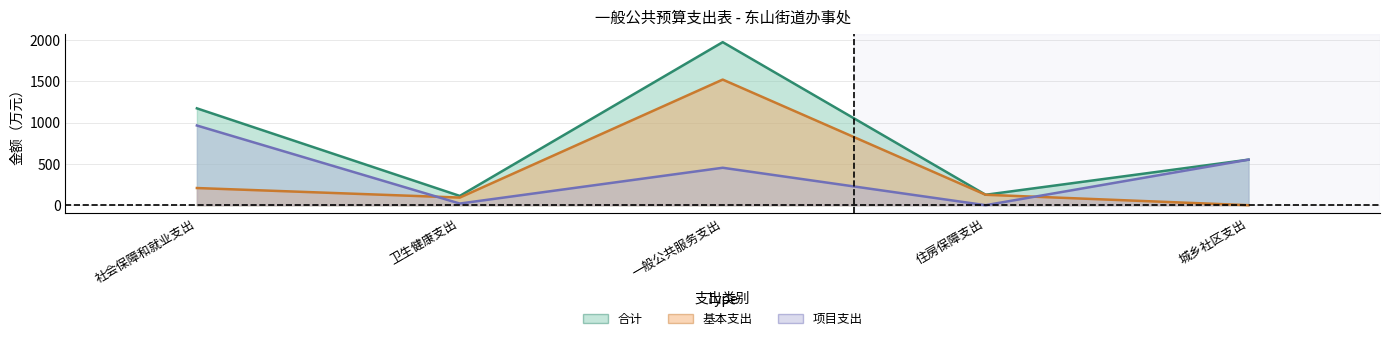

What is the sum of the 合计 values at 住房保障支出 and 卫生健康支出?

238.9